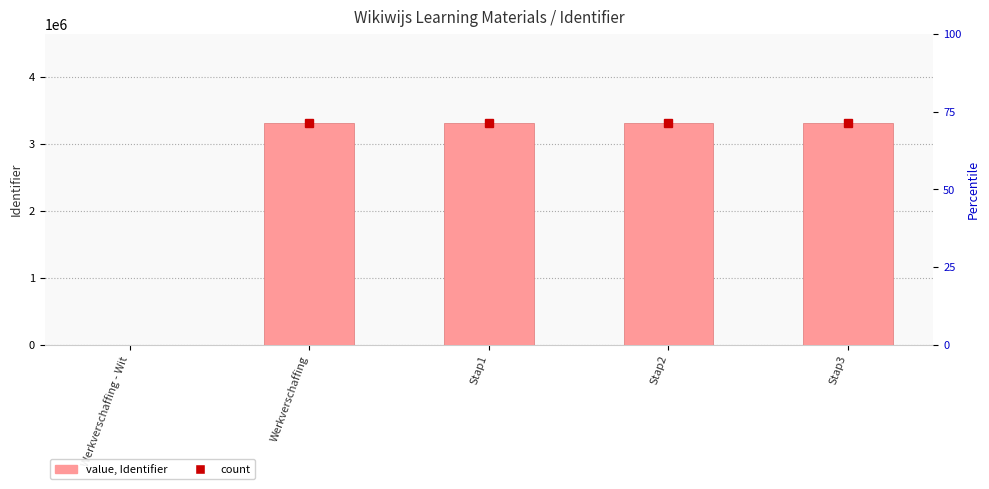

Does the chart contain stacked bars?

No